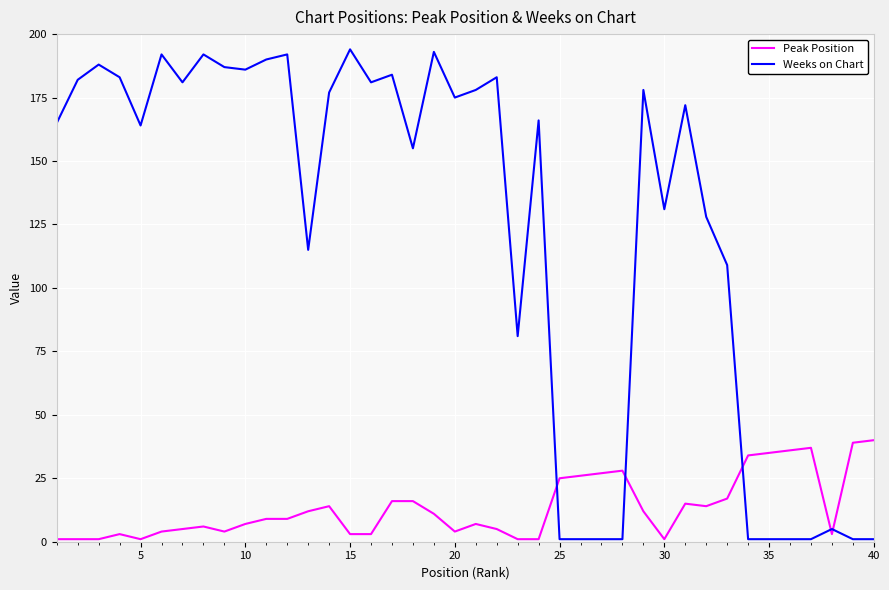

Which series has the largest total across all categories?

Weeks on Chart